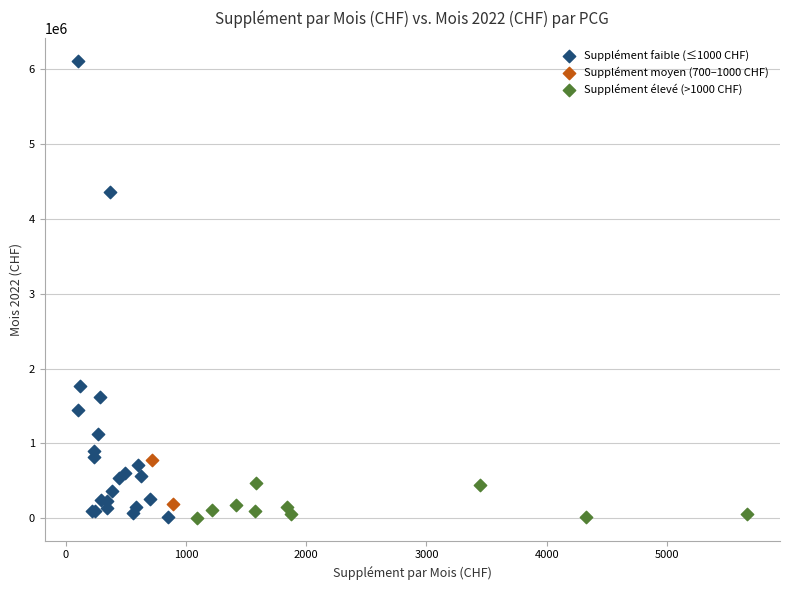

Which series reaches the maximum Y coordinate?

Supplément faible (≤1000 CHF)